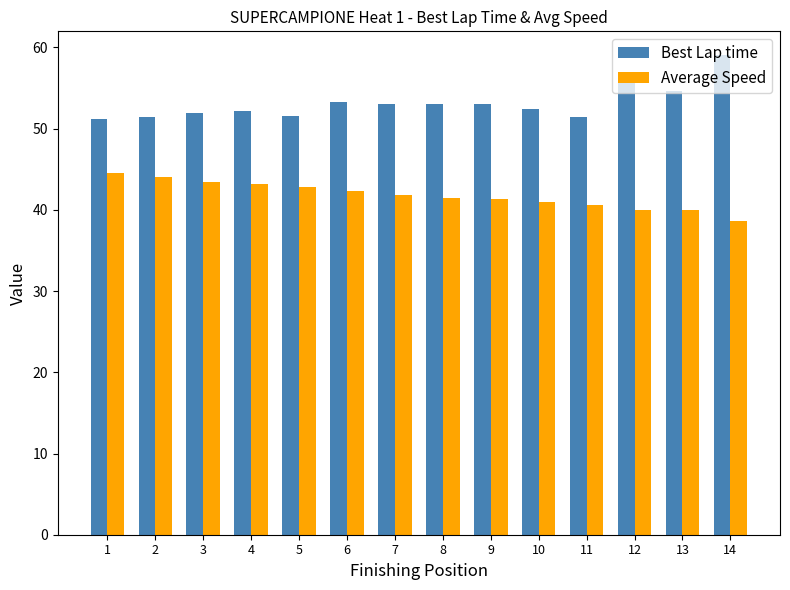

What is the difference between the maximum and second lowest values in the Best Lap time series?

7.6